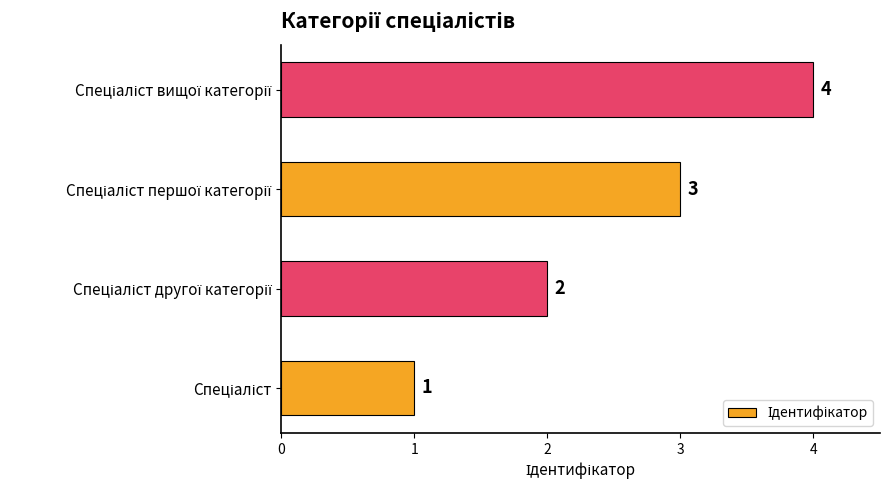

What is the difference between the maximum and minimum values?

3